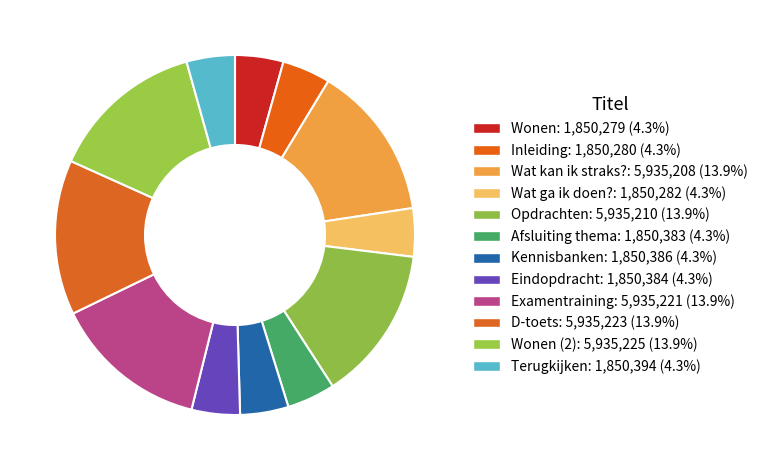

How many slices are in this pie chart?

12